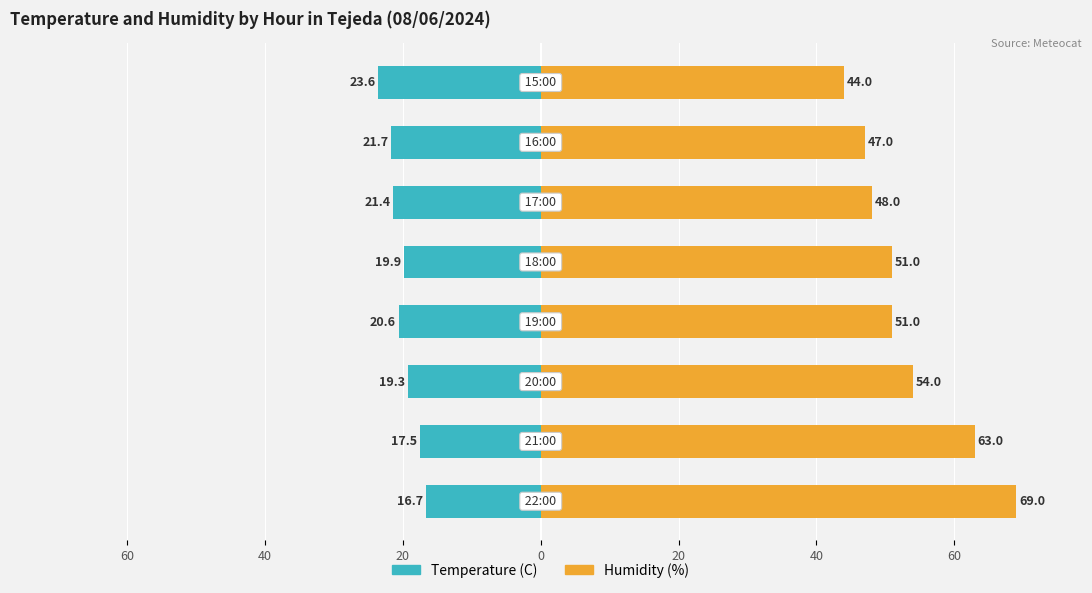

Count the number of data series in this chart.

2